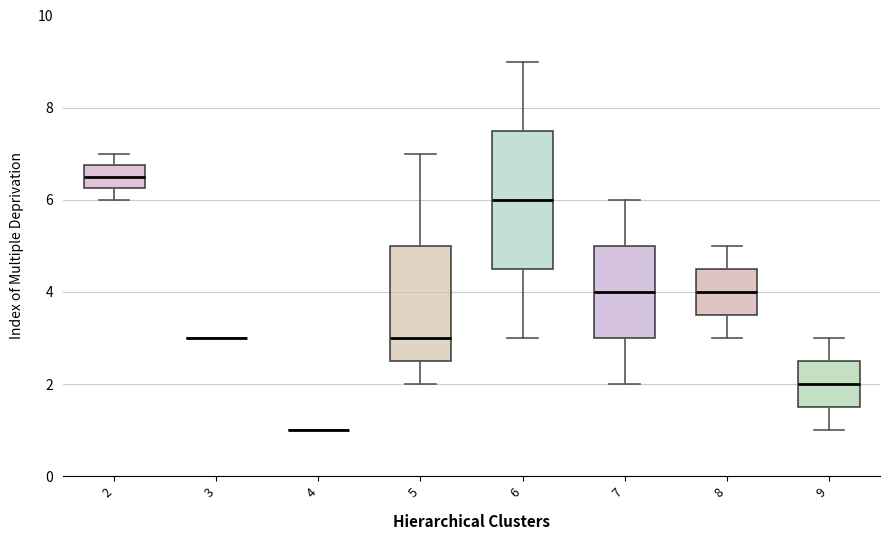

Reading left to right, transcribe this box plot: for each box, give where its median line is, the range the box spans, and where its two whiskers end, as read against the y-axis. The values are not printed on the chart, so give them approximately, as read against the axis.

2: median 6.6, box 6.2 to 6.8, whiskers 6.0 to 7.0
3: box collapsed to a line at 3.0, whiskers 3.0 to 3.0
4: box collapsed to a line at 1.0, whiskers 1.0 to 1.0
5: median 3.0, box 2.6 to 5.0, whiskers 2.0 to 7.0
6: median 6.0, box 4.6 to 7.6, whiskers 3.0 to 9.0
7: median 4.0, box 3.0 to 5.0, whiskers 2.0 to 6.0
8: median 4.0, box 3.6 to 4.6, whiskers 3.0 to 5.0
9: median 2.0, box 1.6 to 2.6, whiskers 1.0 to 3.0